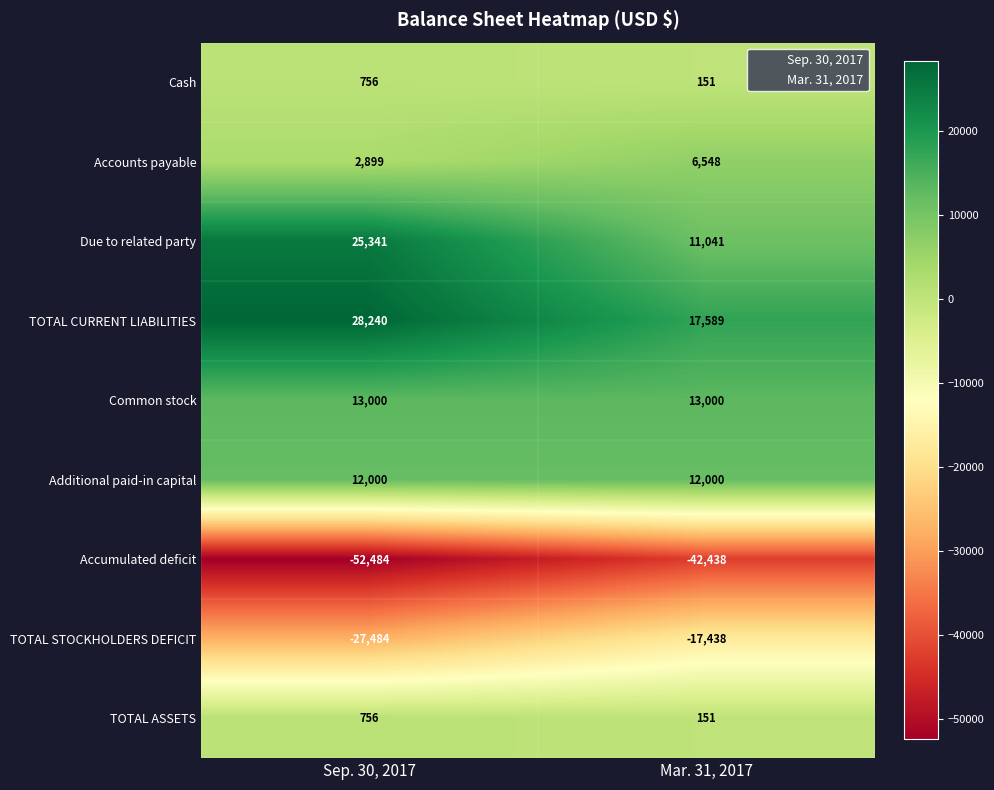

Read the TOTAL STOCKHOLDERS DEFICIT value at Sep. 30, 2017, to the nearest 10.

-27480